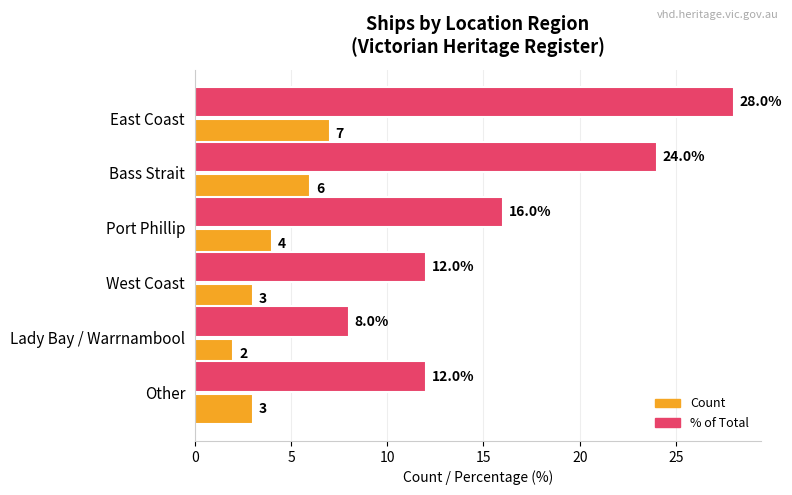

What is the average value of the Count series?

4.2